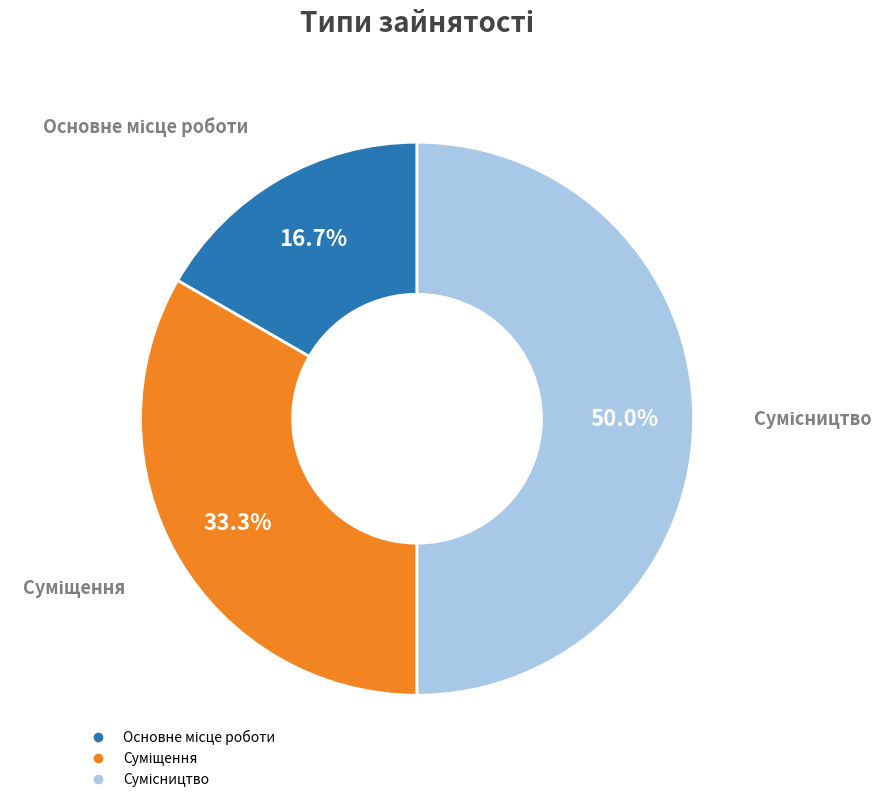

Count the number of slices in the pie.

3